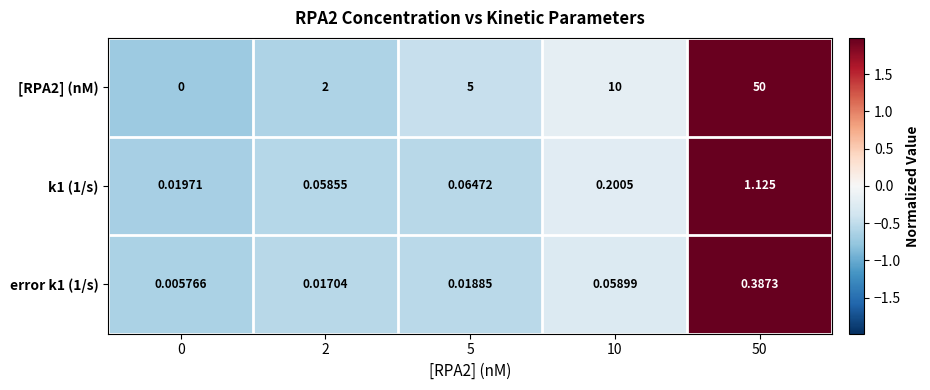

What is the total value across all series at 5?

5.1